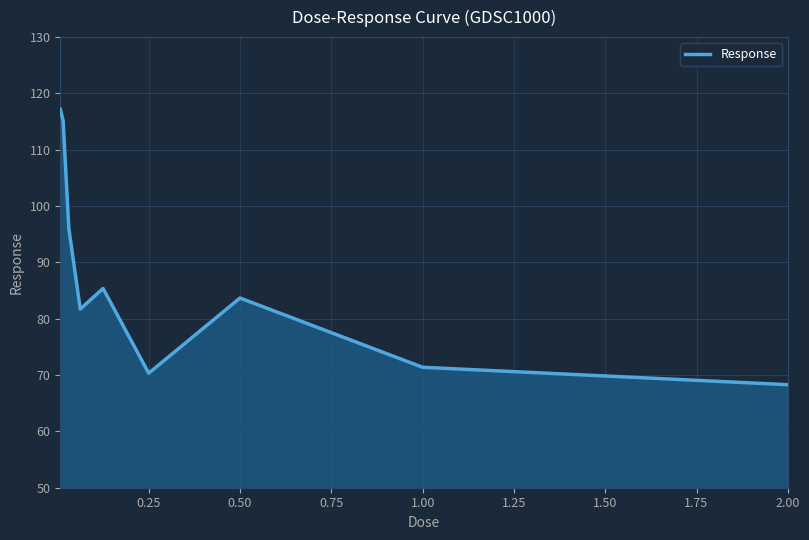

What is the minimum value shown in the chart?

68.3